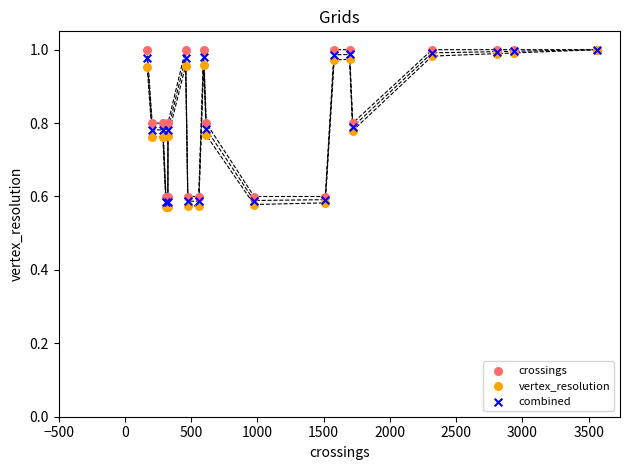

What are all the series names shown in the legend?

crossings, vertex_resolution, combined